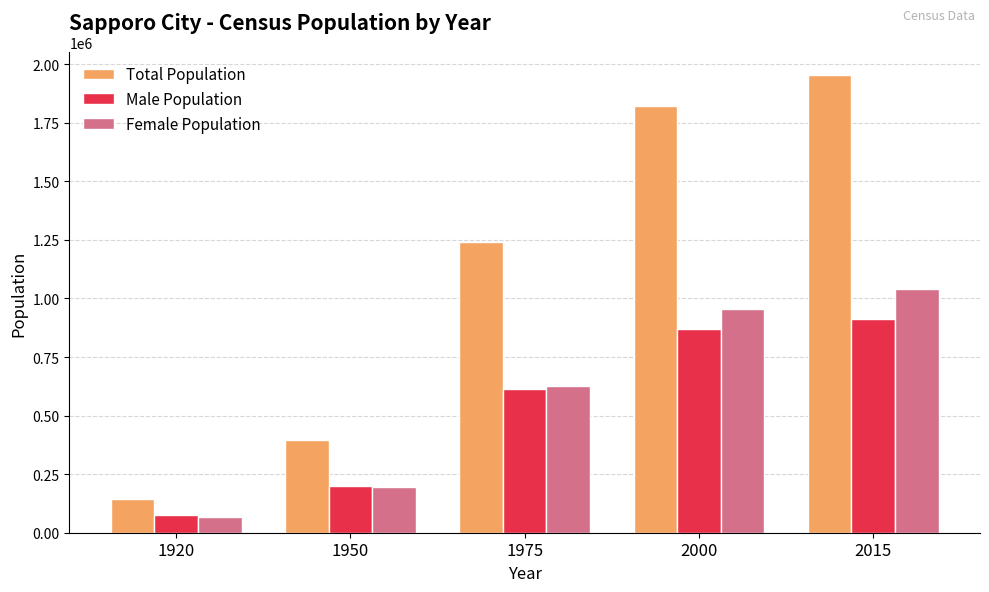

What is the spread (max minus min) of values at 2015?

1041742